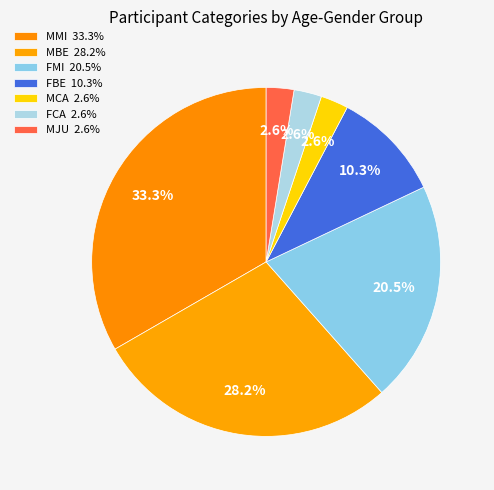

Is it true that MBE is 35% of the pie?

False